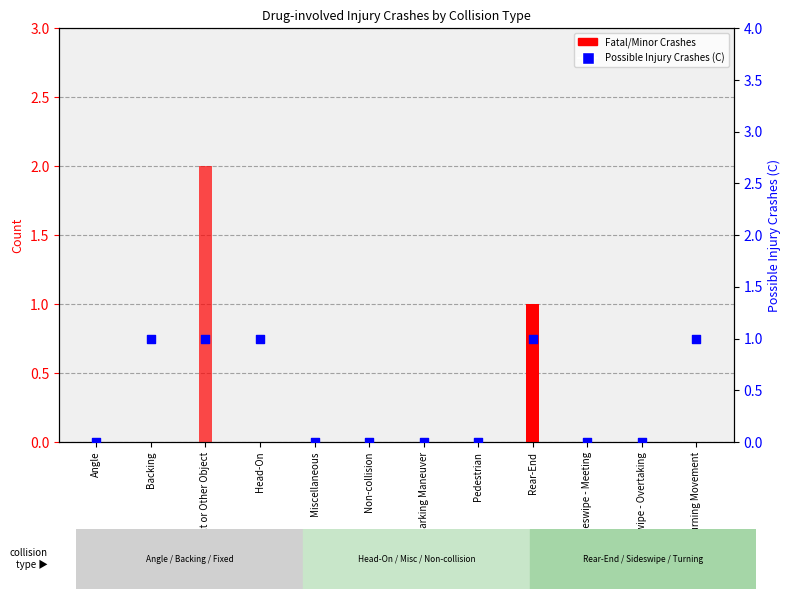

Which series has the largest Y range (max minus min)?

Minor Injury Crashes (B)